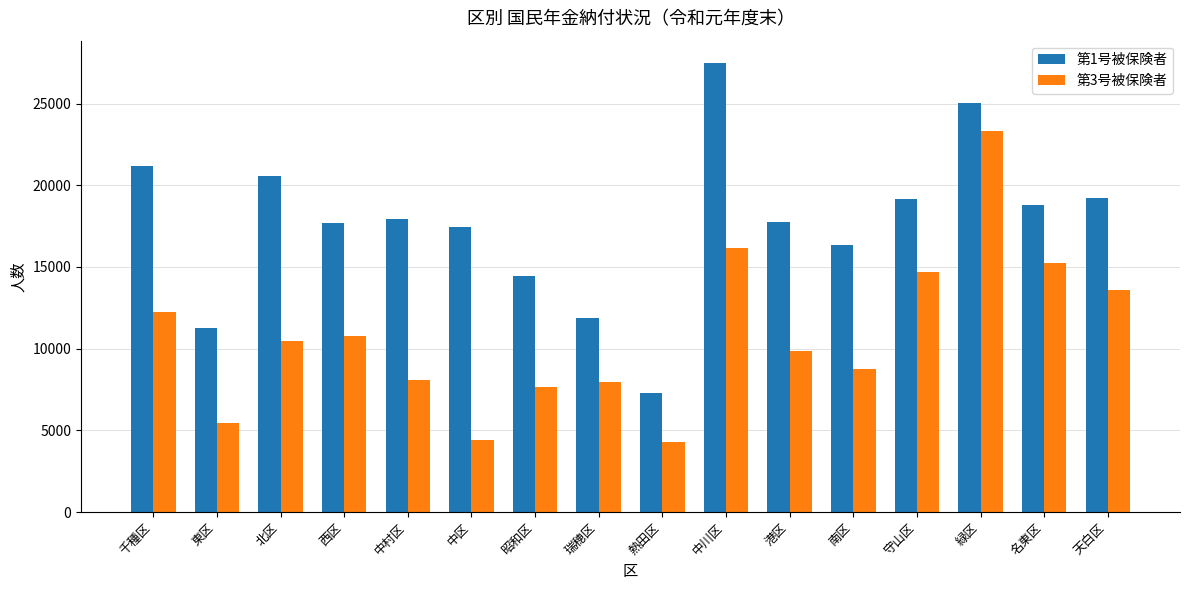

True or false: 第1号被保険者 has a value of 11271 at 東区.

True